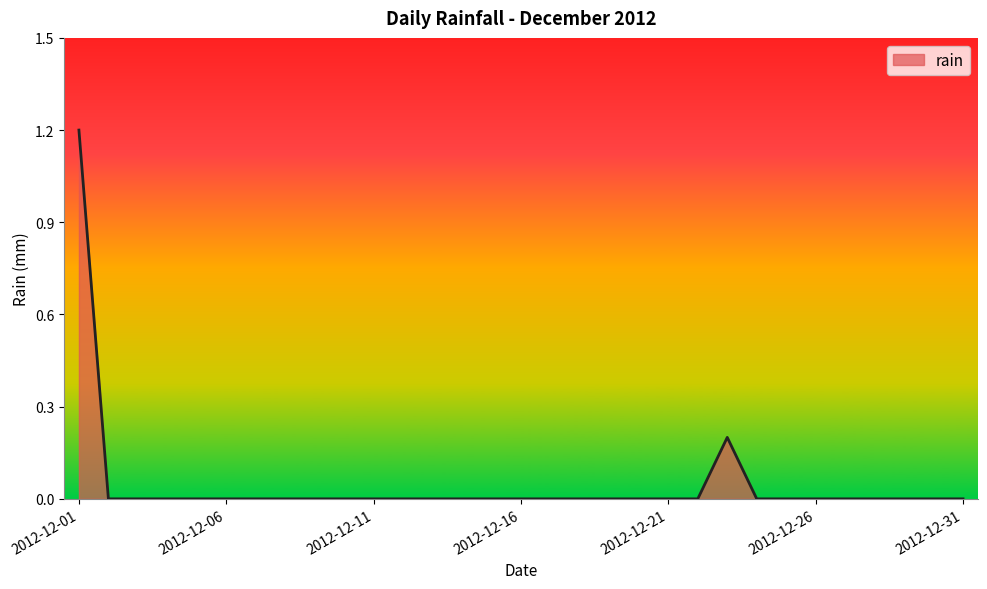

What is the maximum value shown in the chart?

1.2